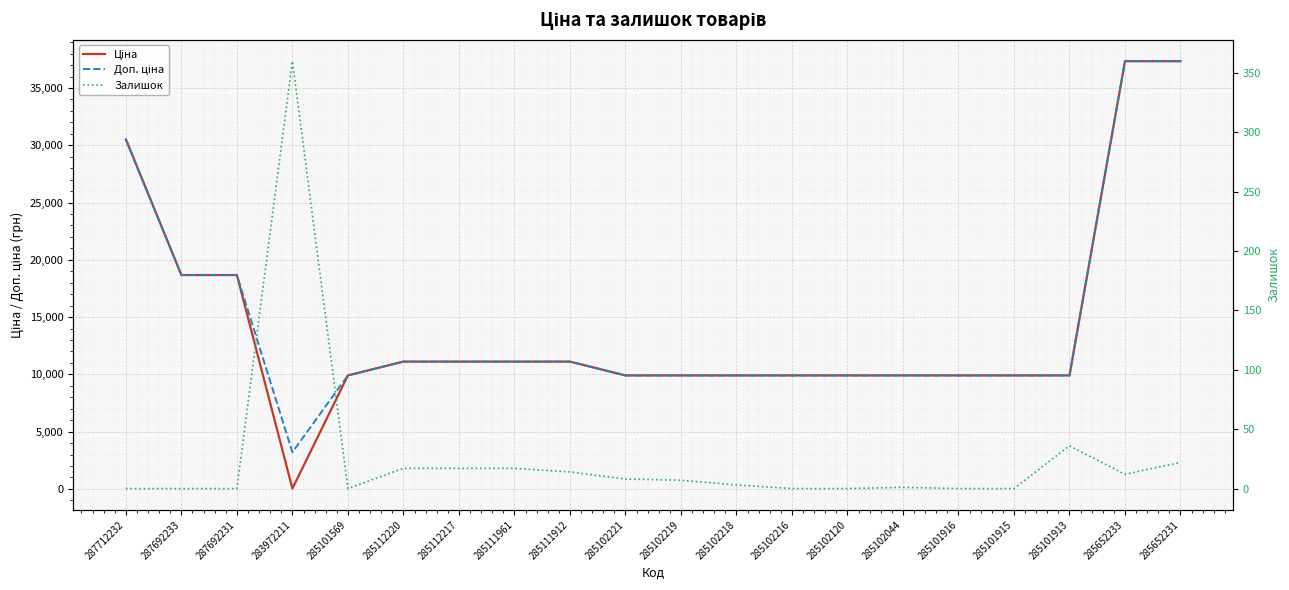

Reading left to right, list all the values displayed in this chart.

Ціна: 287712232=30512.3	287692233=18671.5	287692231=18671.5	283972211=32.0	285101569=9908.5	285112220=11113.6	285112217=11113.6	285111961=11113.6	285111912=11113.6	285102221=9908.5	285102219=9908.5	285102218=9908.5	285102216=9908.5	285102120=9908.5	285102044=9908.5	285101916=9908.5	285101915=9908.5	285101913=9908.5	285652233=37343.0	285652231=37343.0
Доп. ціна: 287712232=30512.3	287692233=18671.5	287692231=18671.5	283972211=3205.0	285101569=9908.5	285112220=11113.6	285112217=11113.6	285111961=11113.6	285111912=11113.6	285102221=9908.5	285102219=9908.5	285102218=9908.5	285102216=9908.5	285102120=9908.5	285102044=9908.5	285101916=9908.5	285101915=9908.5	285101913=9908.5	285652233=37343.0	285652231=37343.0
Залишок: 287712232=0.0	287692233=0.0	287692231=0.0	283972211=360.0	285101569=0.0	285112220=17.0	285112217=17.0	285111961=17.0	285111912=14.0	285102221=8.0	285102219=7.0	285102218=3.0	285102216=0.0	285102120=0.0	285102044=1.0	285101916=0.0	285101915=0.0	285101913=36.0	285652233=12.0	285652231=22.0